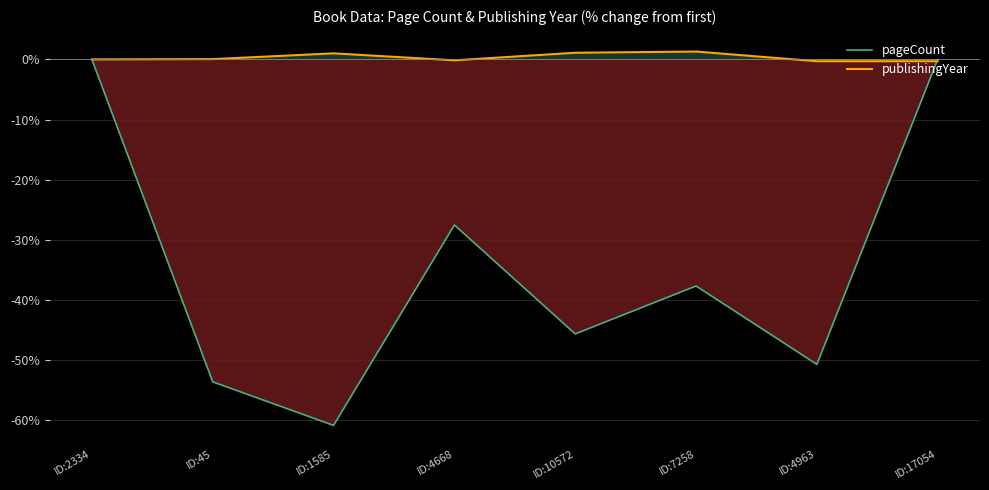

Reading left to right, list all the values displayed in this chart.

pageCount: 0.0	-53.6	-60.9	-27.5	-45.7	-37.7	-50.7	0.0
publishingYear: 0.0	0.1	1.0	-0.2	1.1	1.3	-0.3	-0.3